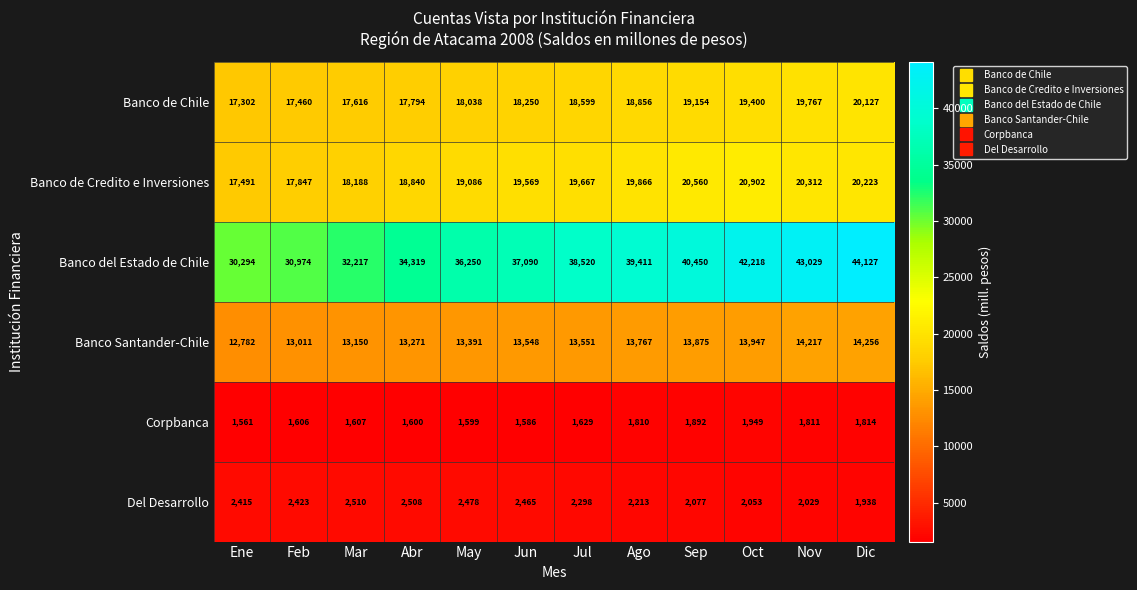

At which category is the sum across all series the highest?

Dic